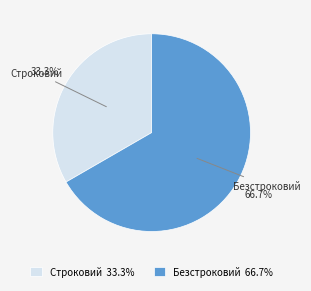

Do Строковий and Безстроковий together represent more than half of the pie?

Yes